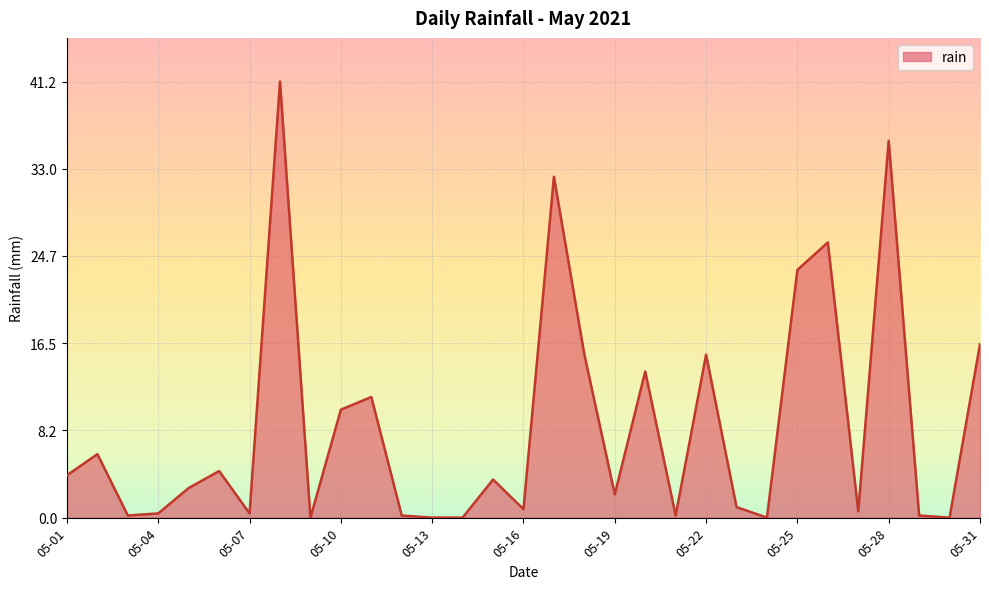

What is the difference between the maximum and minimum values?

41.2